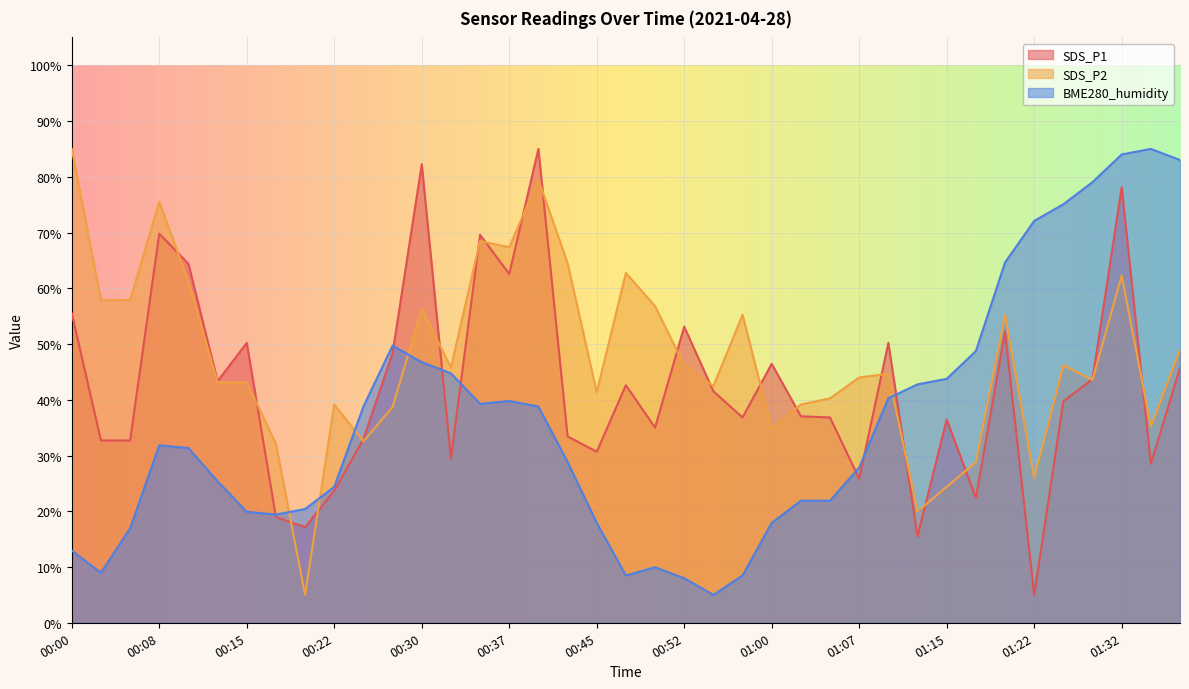

Is it true that SDS_P1 equals 12.2 at 00:42?

False